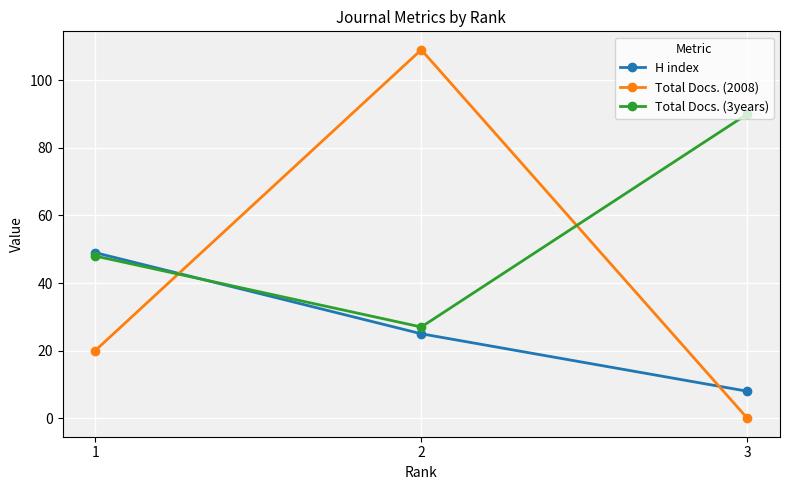

At which label is Total Docs. (3years) closest to 58?

1